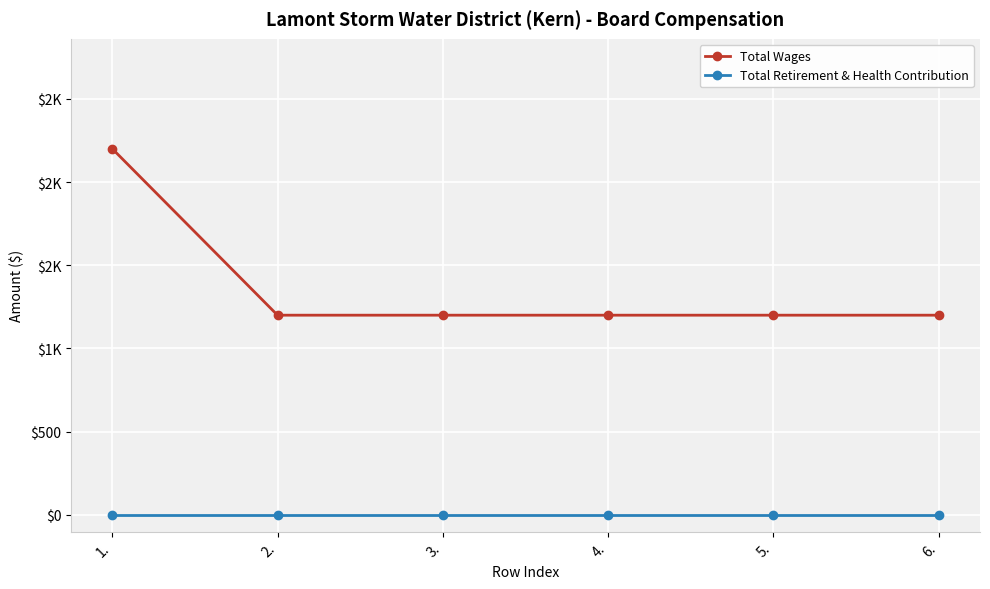

Between 4. and 3., which is larger?

4.